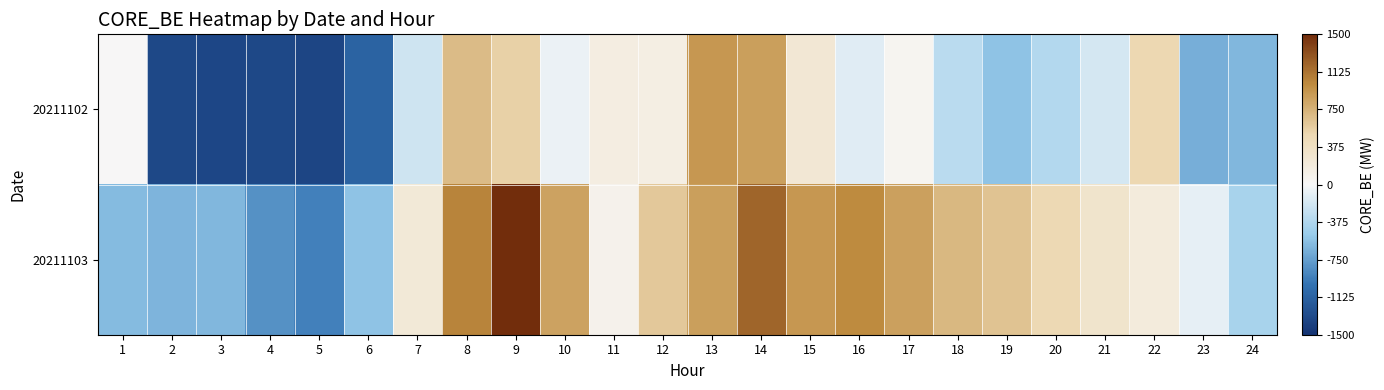

Which series changed the most between 14 and 17?

20211102